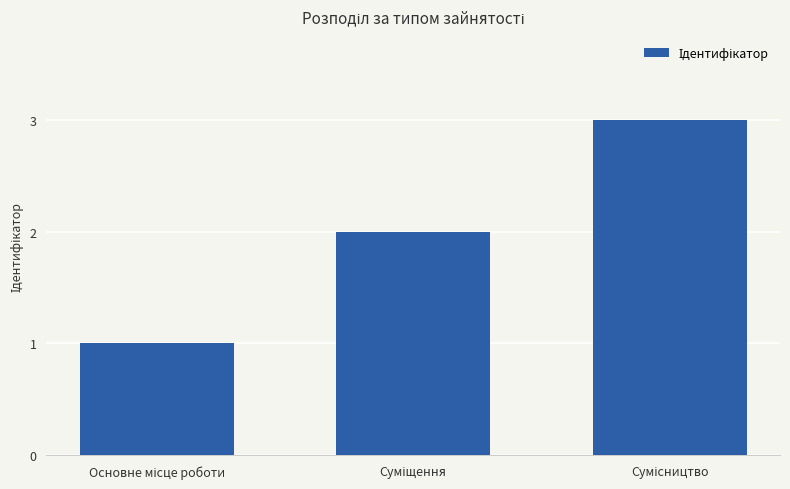

What is the maximum value shown in the chart?

3